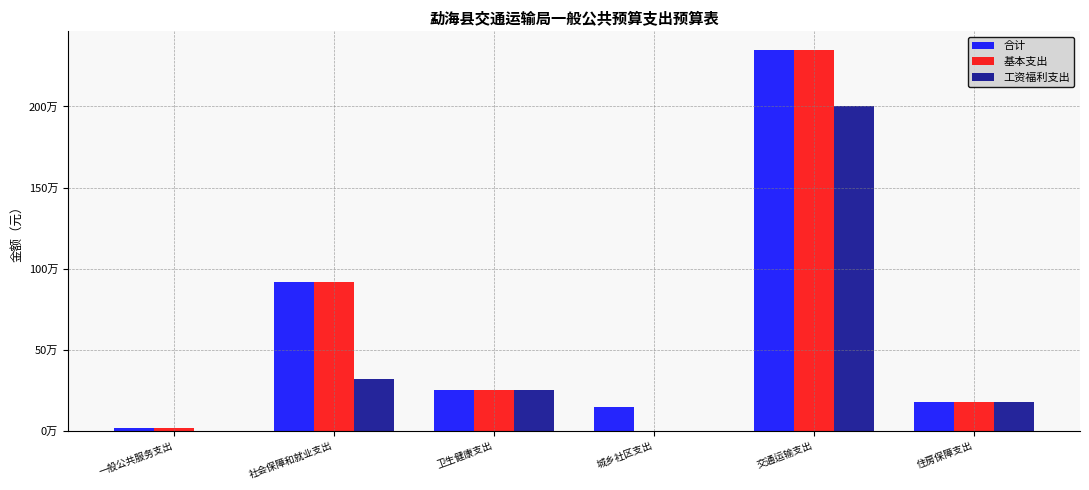

Are the bars horizontal?

No